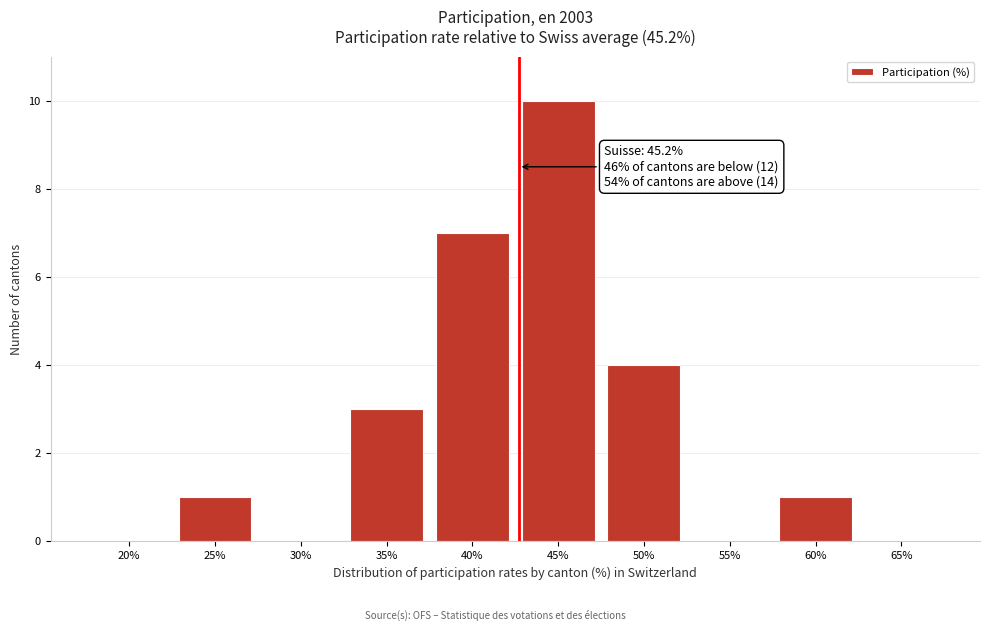

Reading left to right, what are all the values shown in this chart?

20%=0	25%=1	30%=0	35%=3	40%=7	45%=10	50%=4	55%=0	60%=1	65%=0